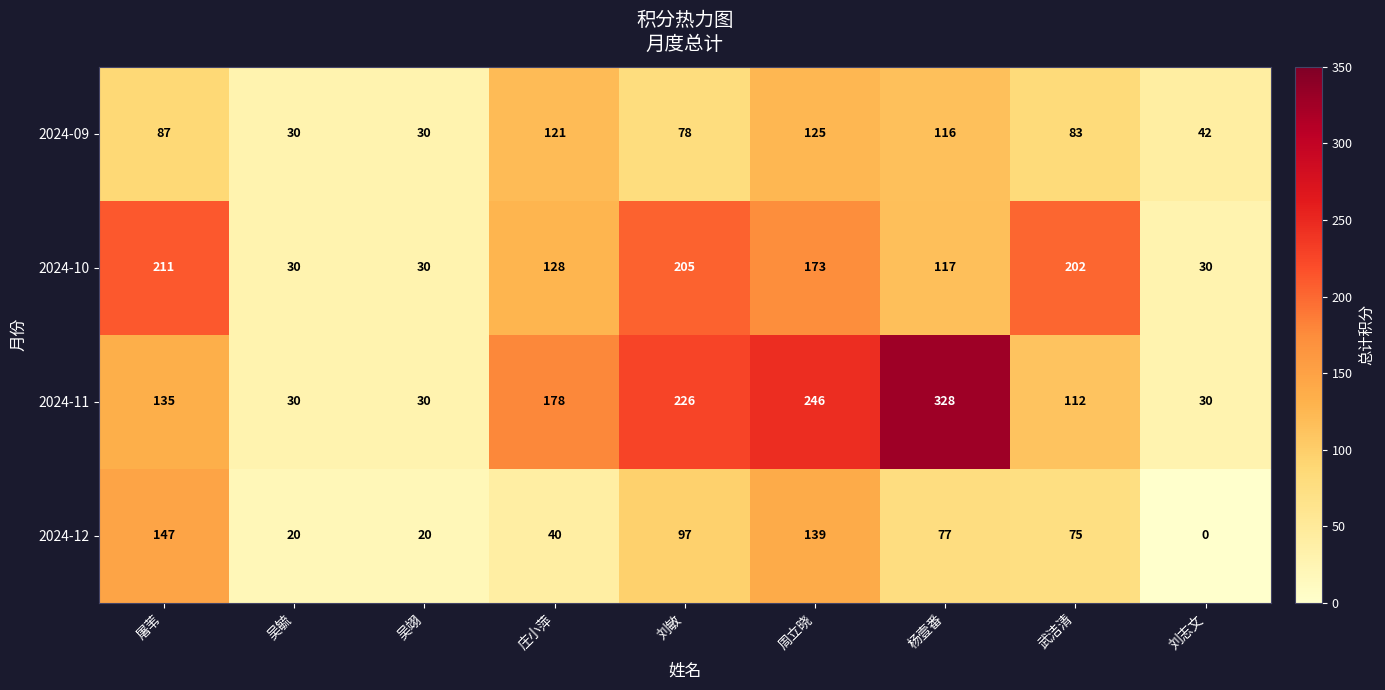

What is the difference between the second highest and minimum values in the 2024-11 series?

216